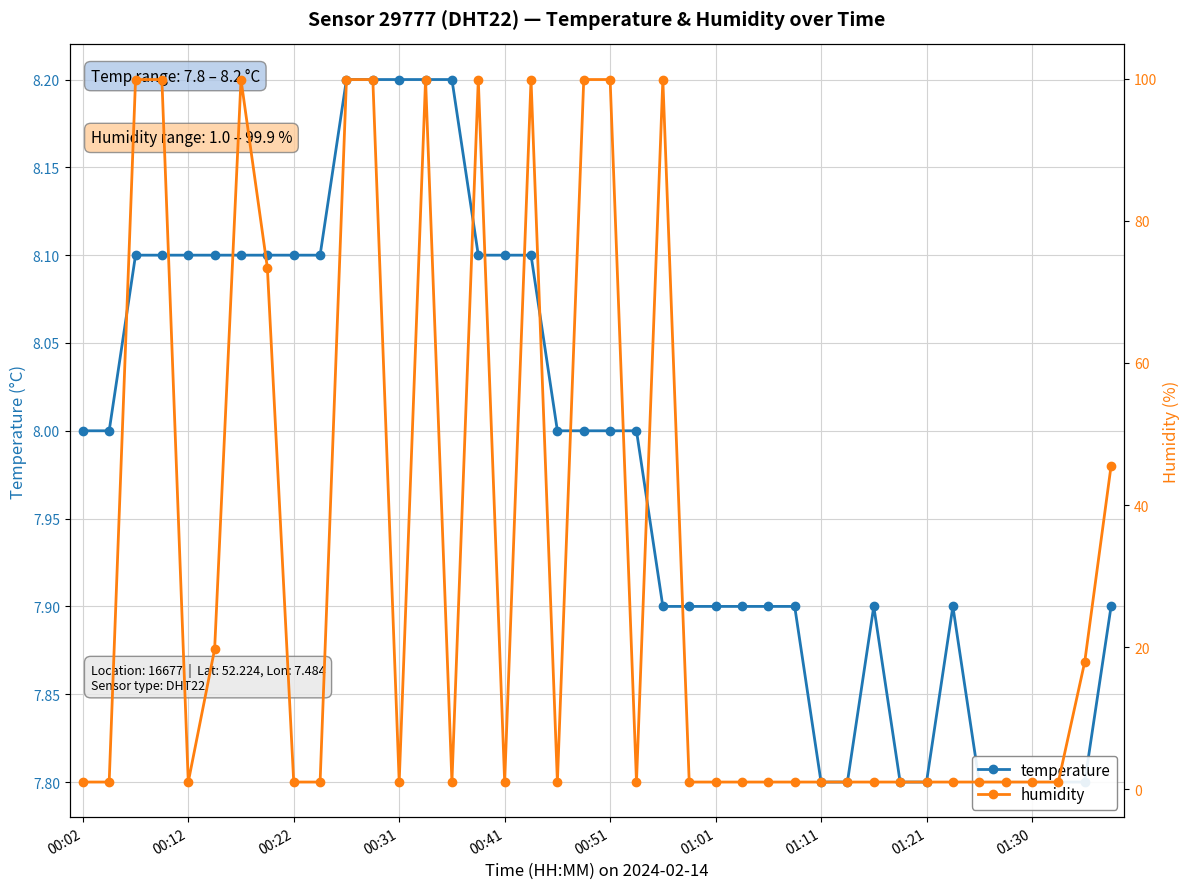

What is the smallest value displayed?

1.0